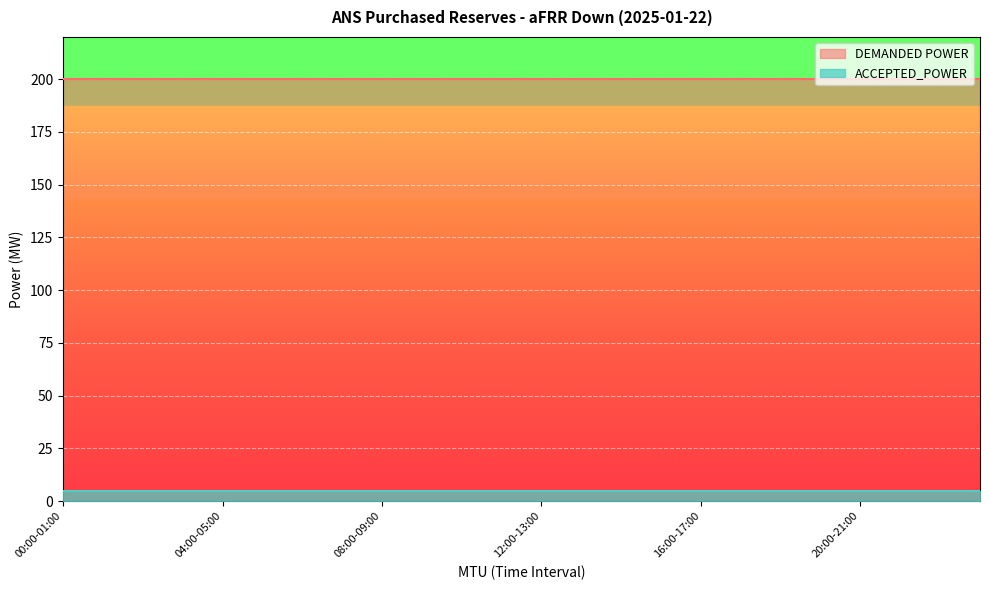

True or false: ACCEPTED_POWER has more than 2 interior local peaks.

False